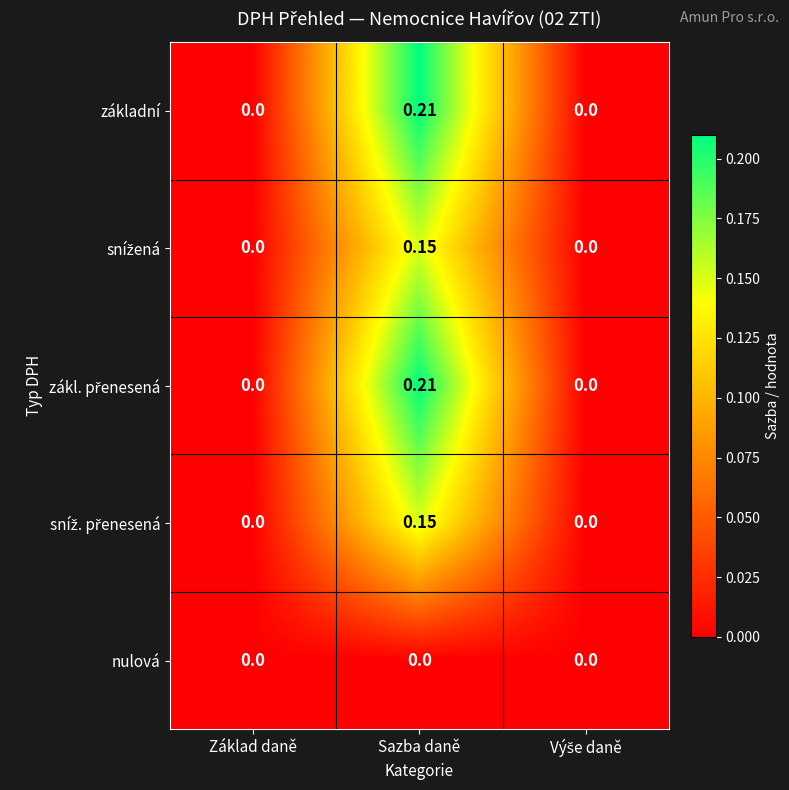

At which label does základní reach its peak?

Sazba daně